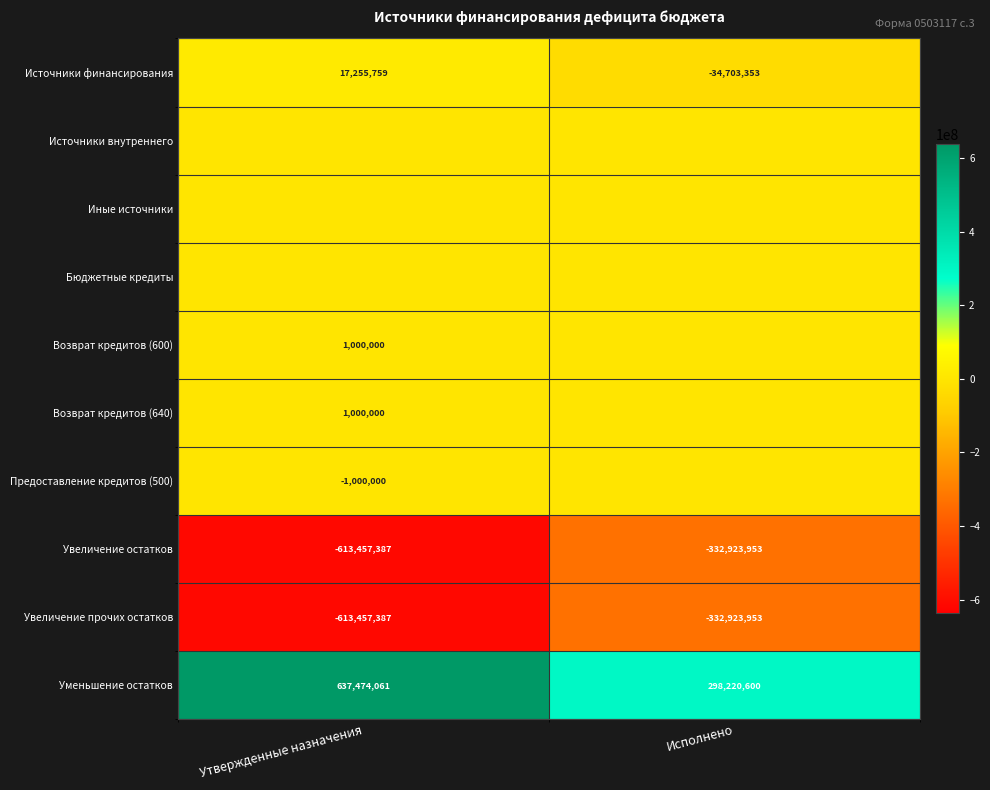

Where is Увеличение остатков nearest to the value -473190670?

Утвержденные назначения